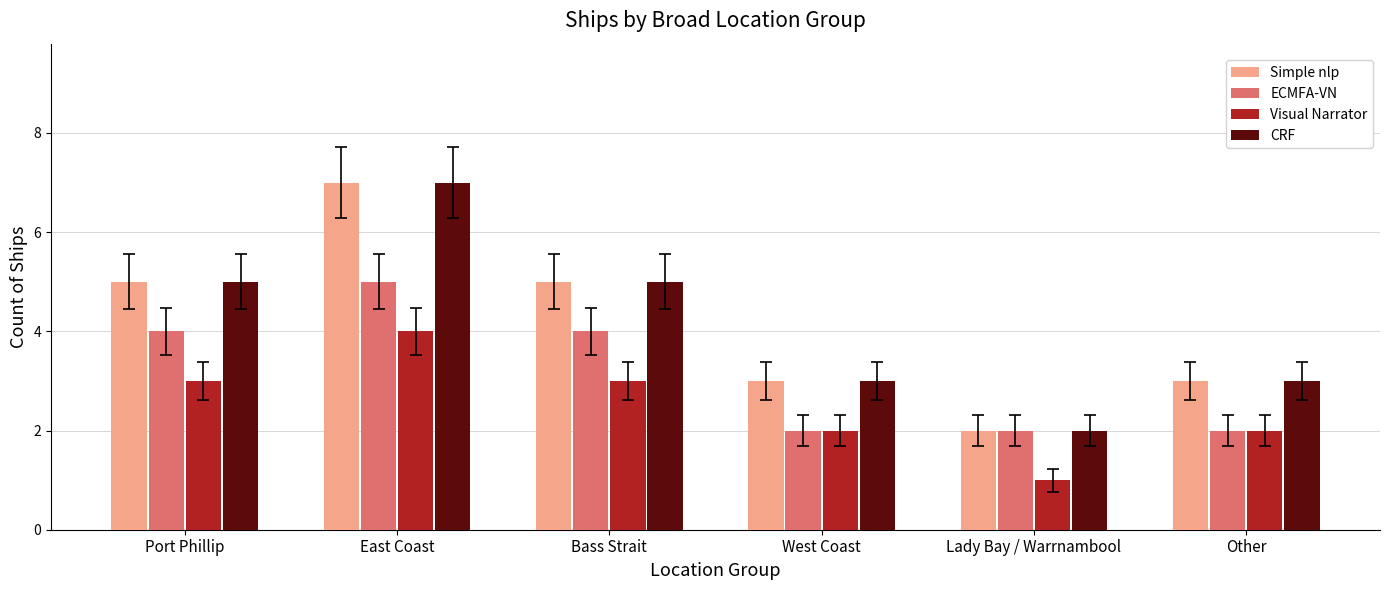

What is the sum of all Visual Narrator values?

15